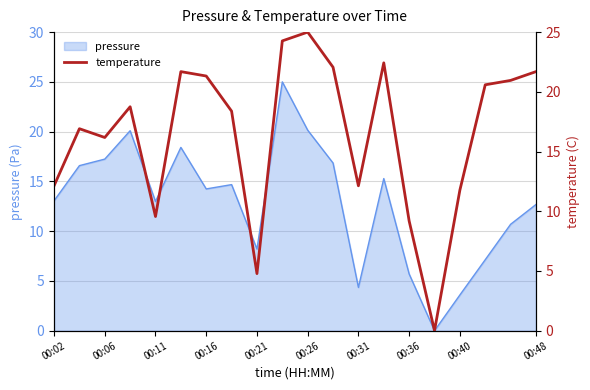

How many interior local peaks (higher than both neighbors) does the data have?

5